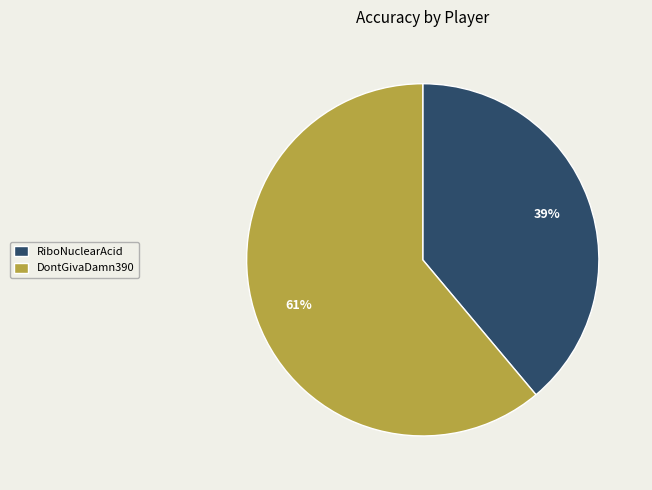

To the nearest percent, what is the average slice percentage?

50%